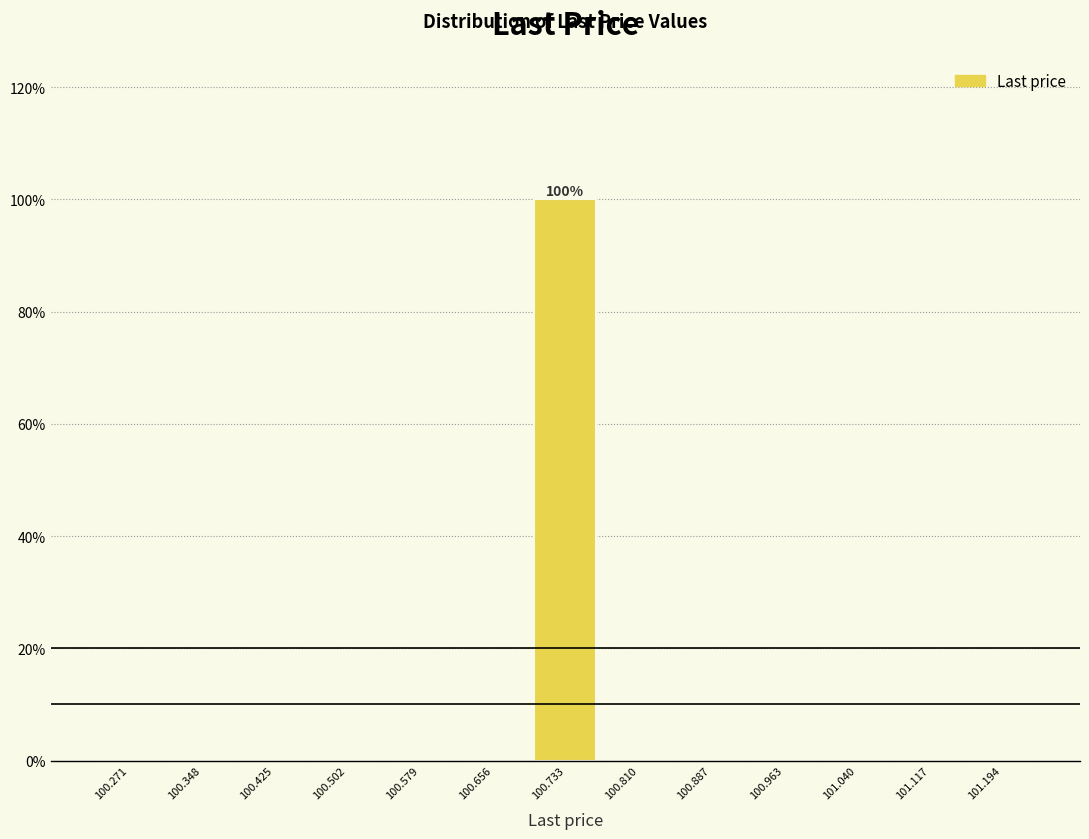

Which range on the x-axis has the tallest bar?

100.69 to 100.77